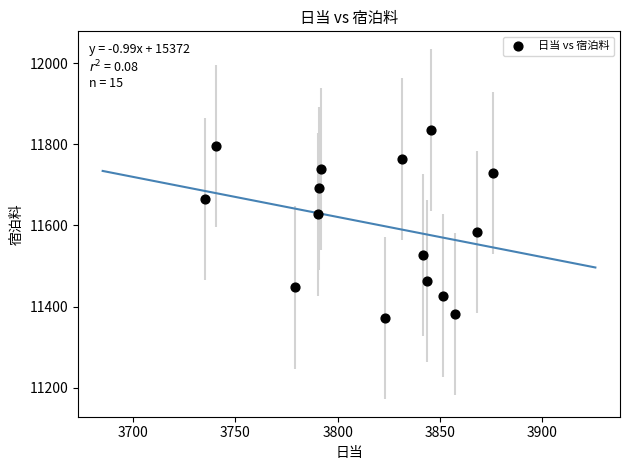

What is the range of X values (max minus min)?

141.0